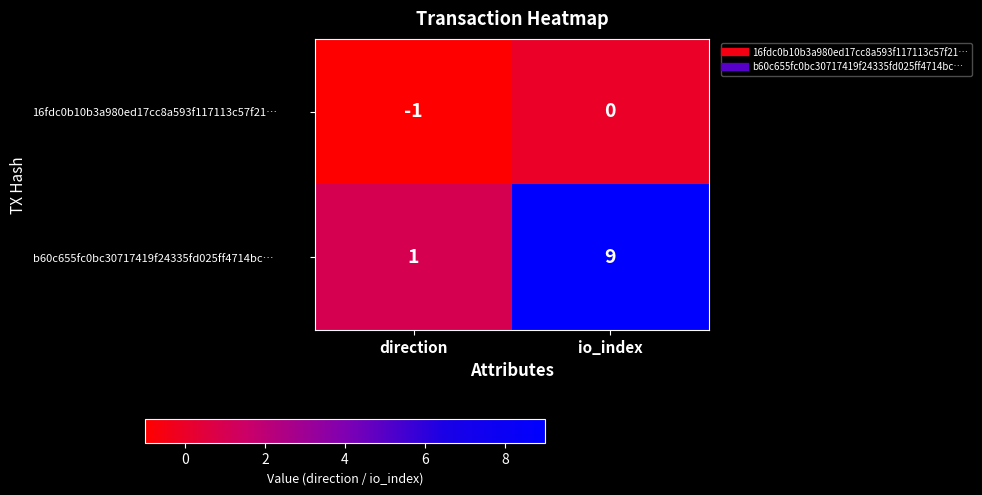

Is the value of b60c655fc0bc30717419f24335fd025ff4714bc… at direction greater than the value of 16fdc0b10b3a980ed17cc8a593f117113c57f21… at direction?

Yes